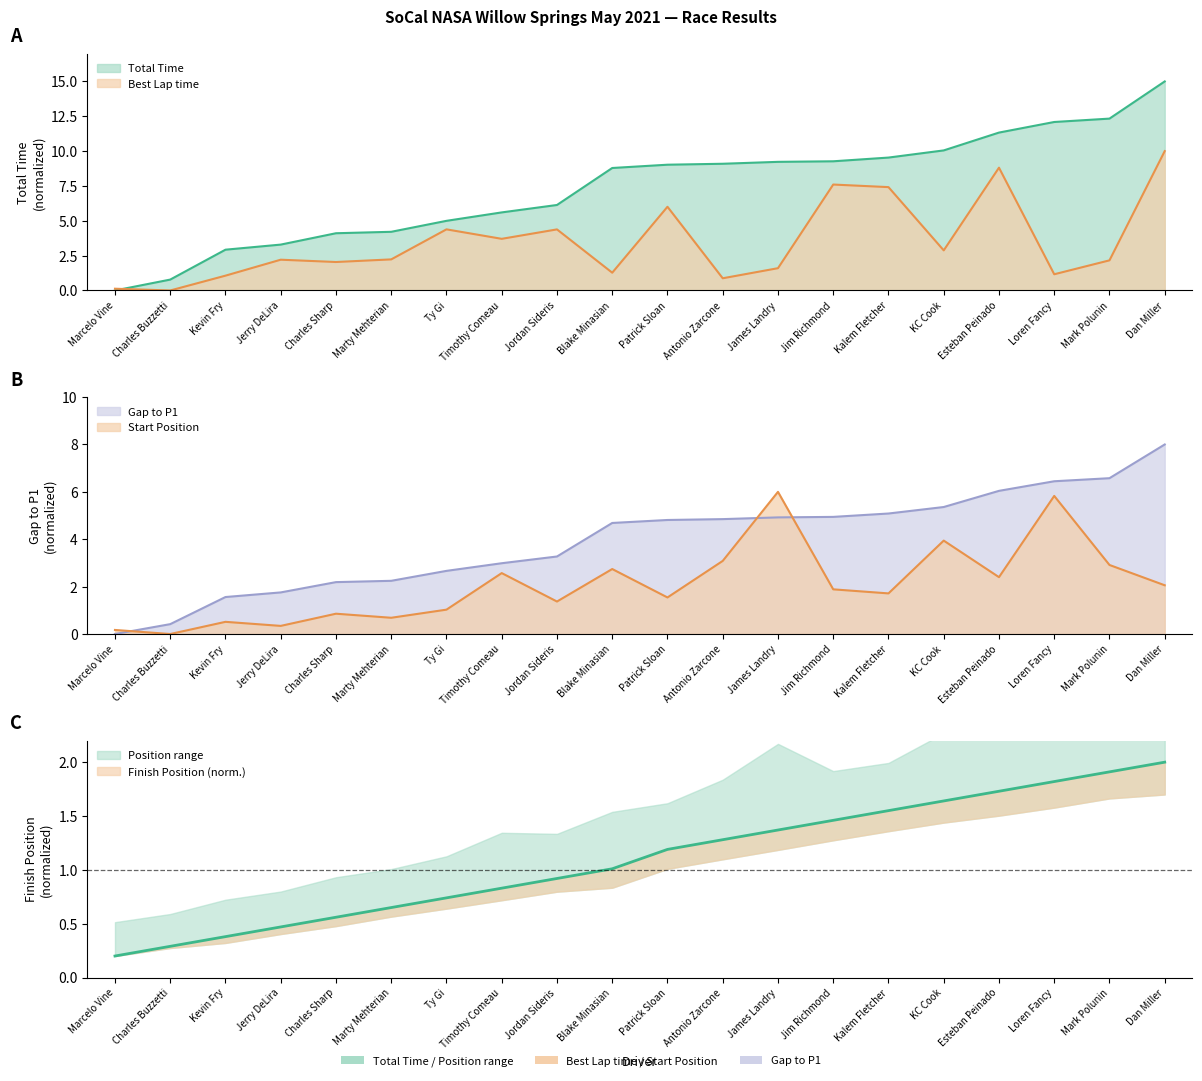

What is the label of the 15th point from the right?

Marty Mehterian